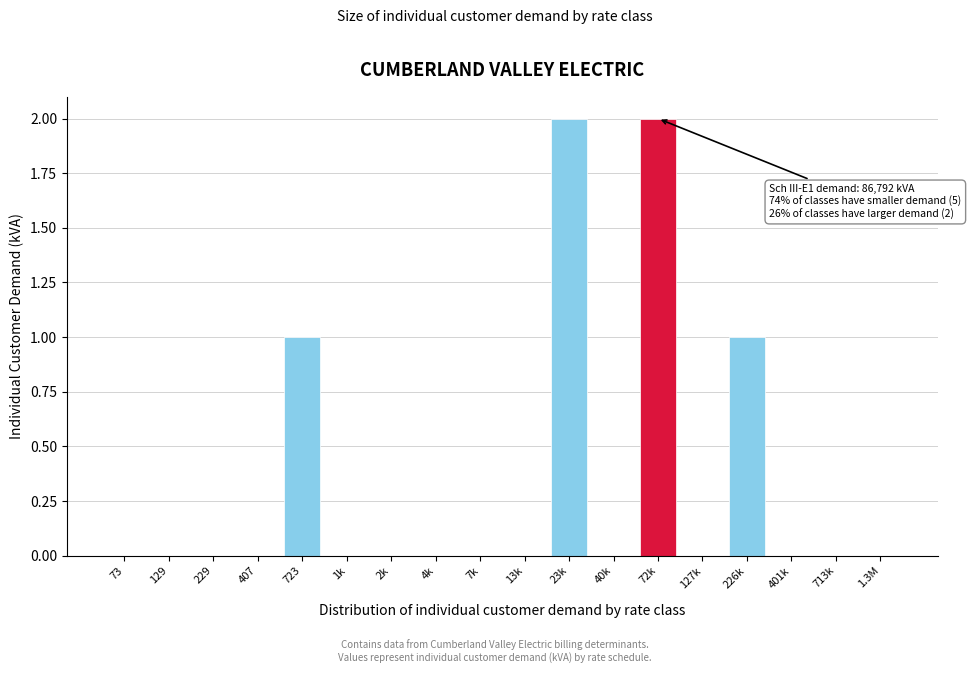

Reading left to right, what are all the values shown in this chart?

73=0	129=0	229=0	407=0	723=1	1k=0	2k=0	4k=0	7k=0	13k=0	23k=2	40k=0	72k=2	127k=0	226k=1	401k=0	713k=0	1.3M=0